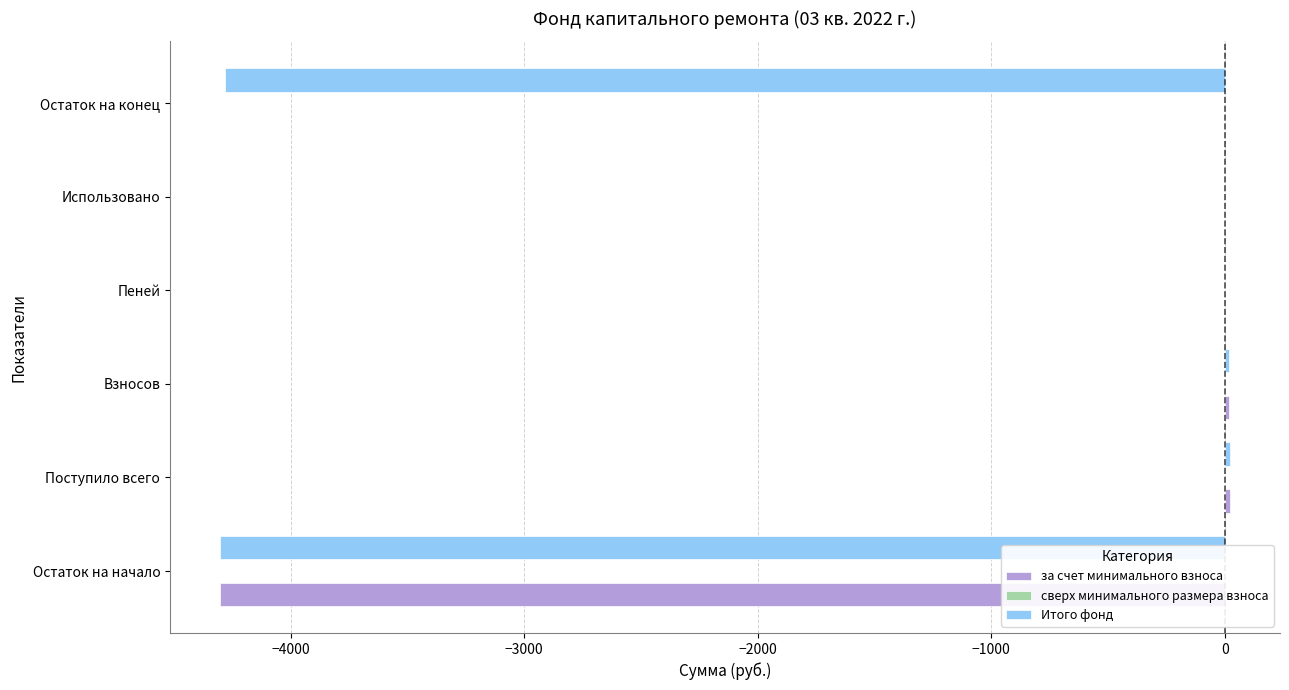

Which series changed the most between Остаток на начало and Остаток на конец?

за счет минимального взноса